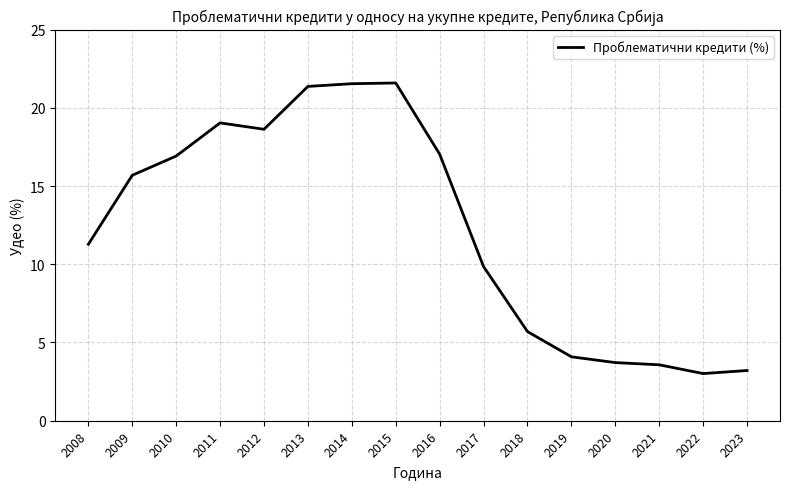

How many lines are shown in the chart?

1